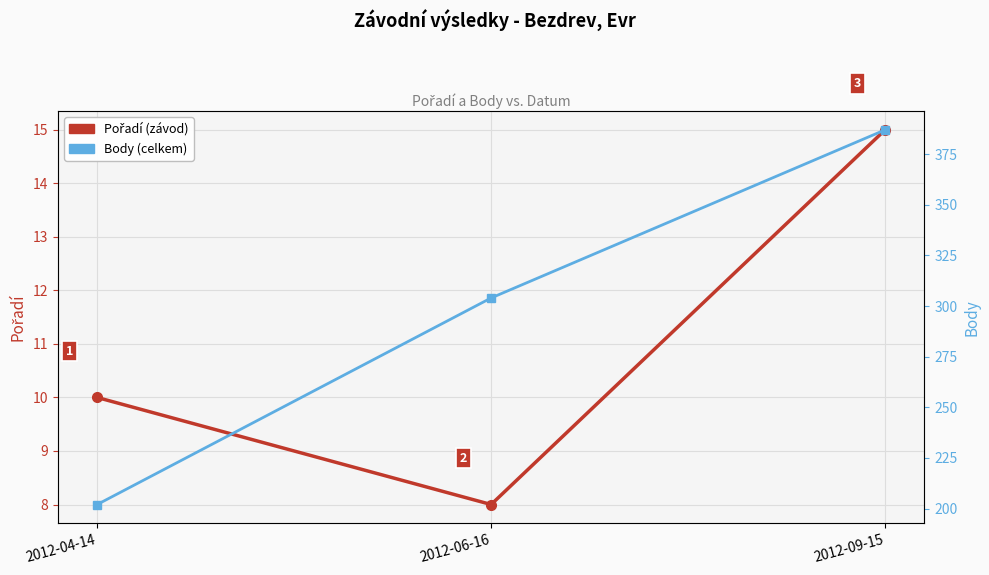

What is the average value of the Body series?

298